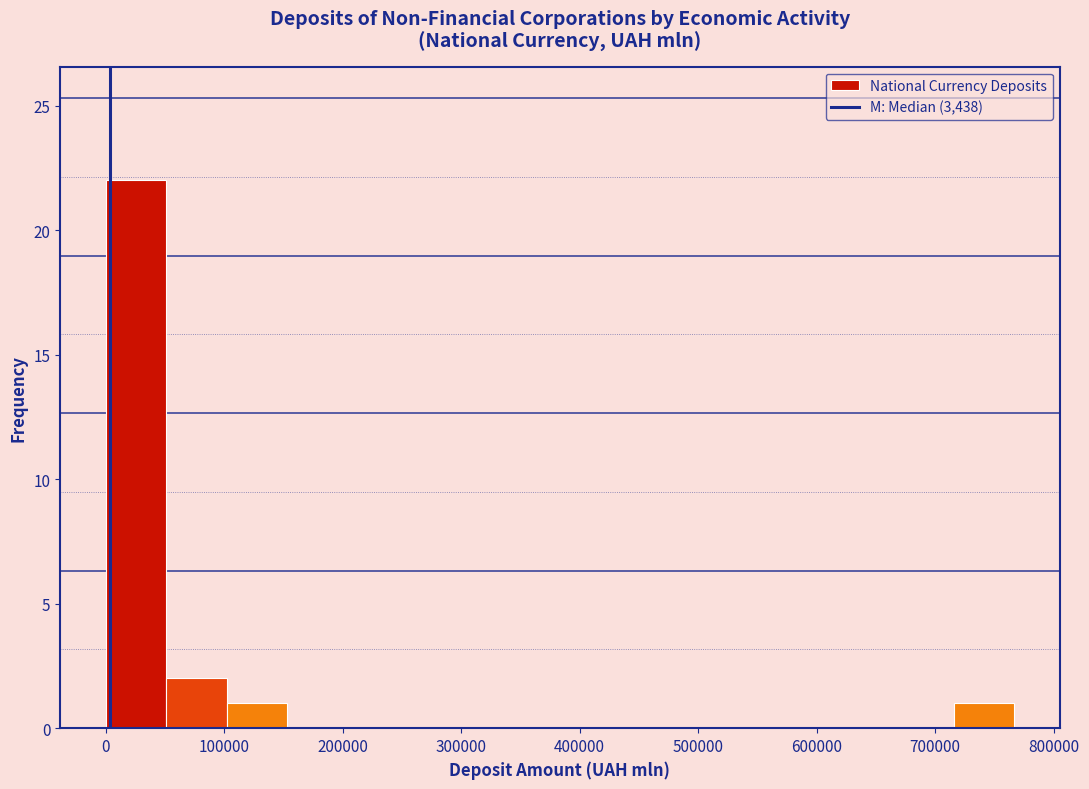

Reading left to right, list every bar in this chart as the range it spans on the x-axis followed by its height. Neither the bar edges nor the heights are printed on the chart, so give them approximately, as read against the axes.

0 to 50000: 22
50000 to 100000: 2
100000 to 150000: 1
150000 to 200000: 0
200000 to 260000: 0
260000 to 310000: 0
310000 to 360000: 0
360000 to 410000: 0
410000 to 460000: 0
460000 to 510000: 0
510000 to 560000: 0
560000 to 610000: 0
610000 to 660000: 0
660000 to 720000: 0
720000 to 770000: 1